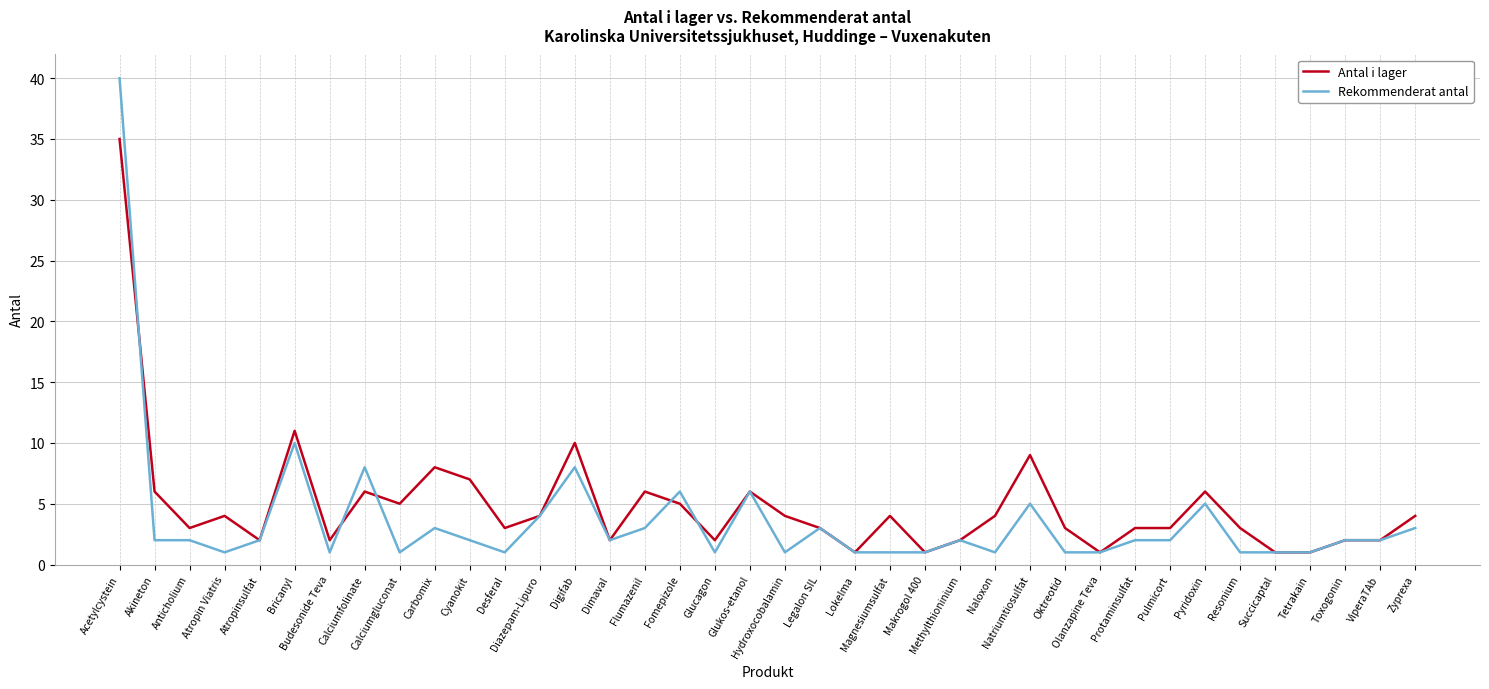

Reading right to left, transcribe all the data shown in this chart.

Antal i lager: Zyprexa=4	ViperaTAb=2	Toxogonin=2	Tetrakain=1	Succicaptal=1	Resonium=3	Pyridoxin=6	Pulmicort=3	Protaminsulfat=3	Olanzapine Teva=1	Oktreotid=3	Natriumtiosulfat=9	Naloxon=4	Methylthioninium=2	Makrogol 400=1	Magnesiumsulfat=4	Lokelma=1	Legalon SIL=3	Hydroxocobalamin=4	Glukos-etanol=6	Glucagon=2	Fomepizole=5	Flumazenil=6	Dimaval=2	Digifab=10	Diazepam-Lipuro=4	Desferal=3	Cyanokit=7	Carbomix=8	Calciumgluconat=5	Calciumfolinate=6	Budesonide Teva=2	Bricanyl=11	Atropinsulfat=2	Atropin Viatris=4	Anticholium=3	Akineton=6	Acetylcystein=35
Rekommenderat antal: Zyprexa=3	ViperaTAb=2	Toxogonin=2	Tetrakain=1	Succicaptal=1	Resonium=1	Pyridoxin=5	Pulmicort=2	Protaminsulfat=2	Olanzapine Teva=1	Oktreotid=1	Natriumtiosulfat=5	Naloxon=1	Methylthioninium=2	Makrogol 400=1	Magnesiumsulfat=1	Lokelma=1	Legalon SIL=3	Hydroxocobalamin=1	Glukos-etanol=6	Glucagon=1	Fomepizole=6	Flumazenil=3	Dimaval=2	Digifab=8	Diazepam-Lipuro=4	Desferal=1	Cyanokit=2	Carbomix=3	Calciumgluconat=1	Calciumfolinate=8	Budesonide Teva=1	Bricanyl=10	Atropinsulfat=2	Atropin Viatris=1	Anticholium=2	Akineton=2	Acetylcystein=40